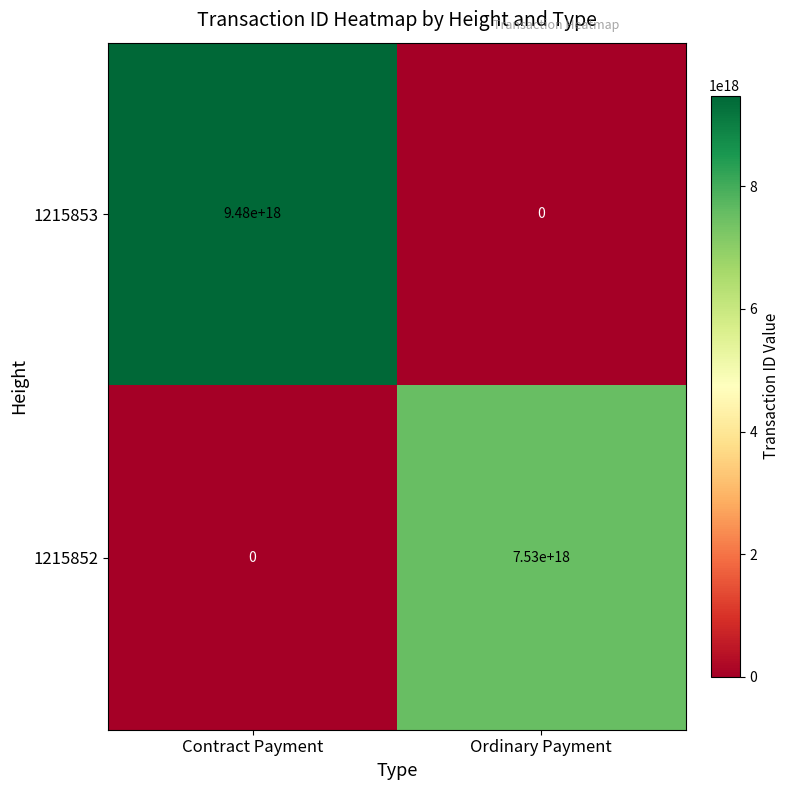

Rank the series by their average value, from highest to lowest.

1215853, 1215852